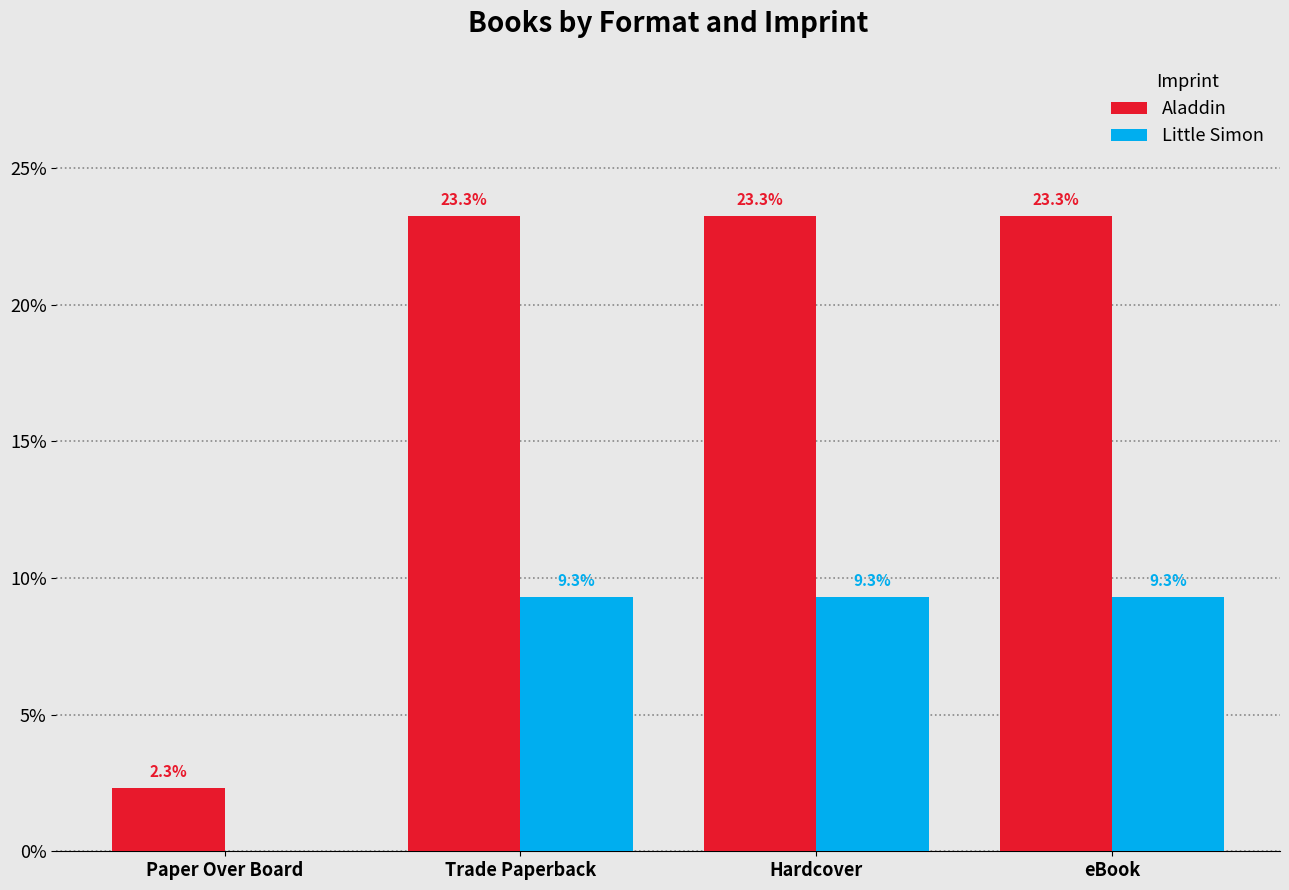

Where is Aladdin nearest to the value 12?

Paper Over Board